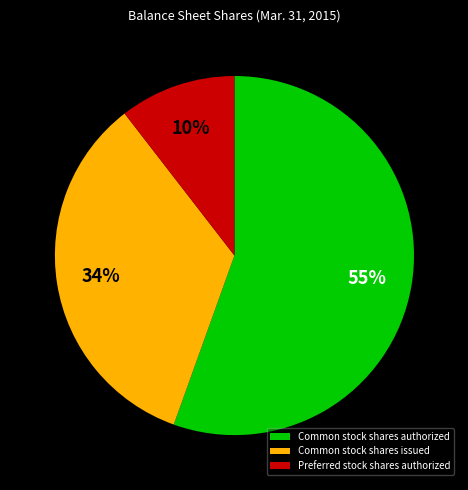

What is the ratio of the value at Preferred stock shares authorized to the value at Common stock shares issued?

0.3